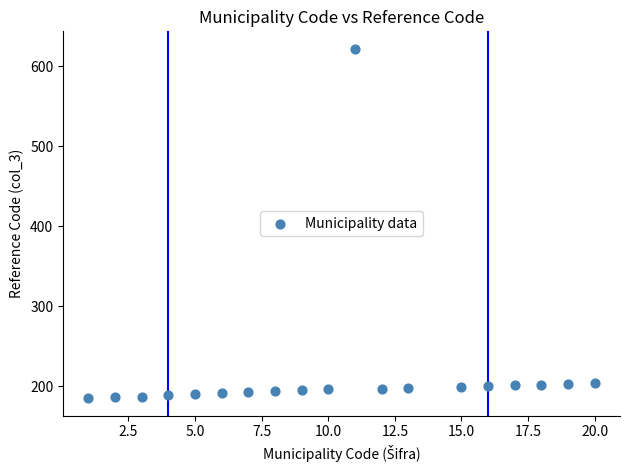

What is the range of X values (max minus min)?

19